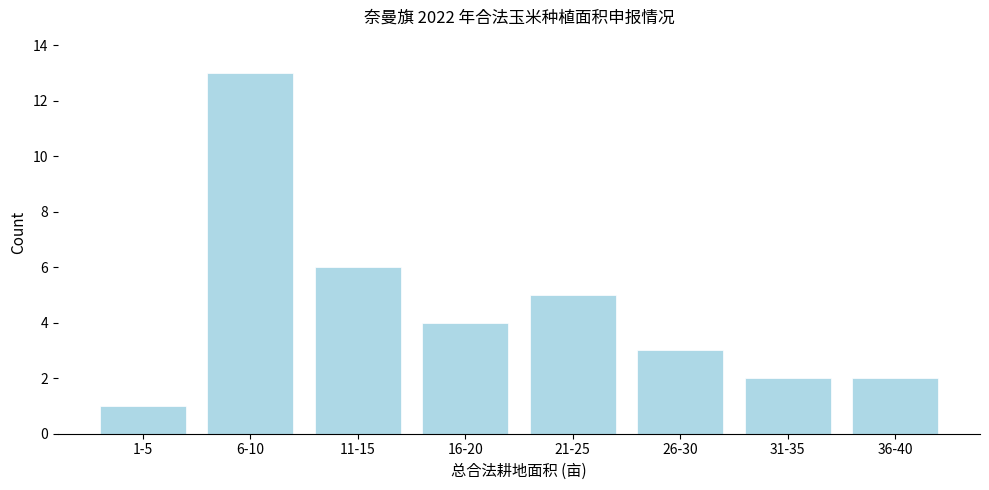

Reading left to right, what are all the values shown in this chart?

1	13	6	4	5	3	2	2